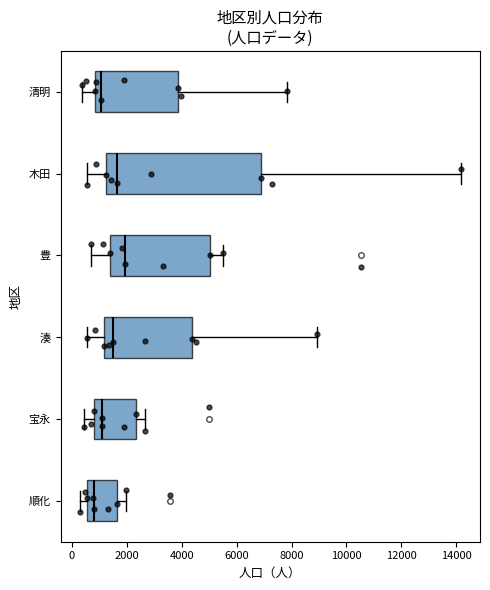

Reading bottom to top, read every box against the x-axis: the position of its median line, the range the box covers, and the ends of its whiskers. The values are not printed on the chart, so give them approximately, as read against the axis.

順化: median 800, box 600 to 1600, whiskers 200 to 2000
宝永: median 1000, box 800 to 2400, whiskers 400 to 2600
湊: median 1400, box 1200 to 4400, whiskers 600 to 9000
豊: median 2000, box 1400 to 5000, whiskers 800 to 5600
木田: median 1600, box 1200 to 6800, whiskers 600 to 14200
清明: median 1000, box 800 to 3800, whiskers 400 to 7800